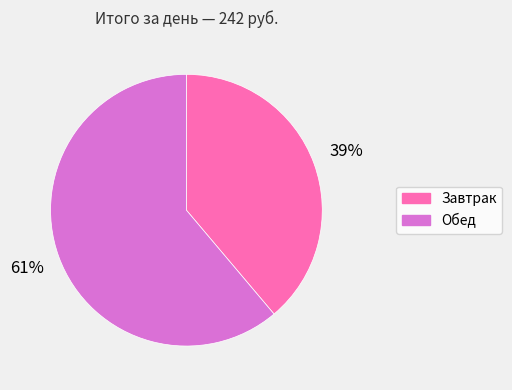

Is it true that Завтрак is 39% of the pie?

True